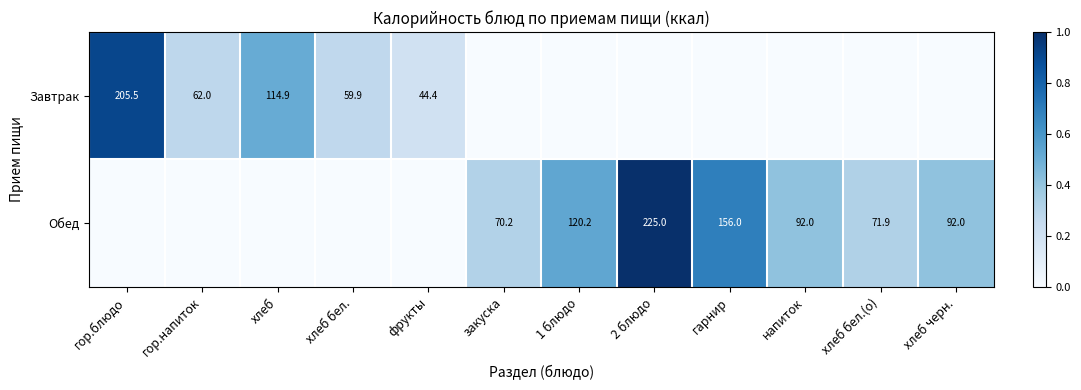

True or false: Обед has a value of 92.0 at напиток.

True